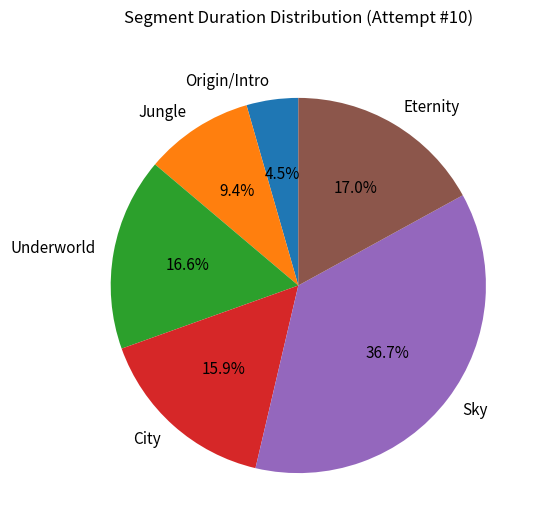

Which category has the biggest portion of the pie?

Sky